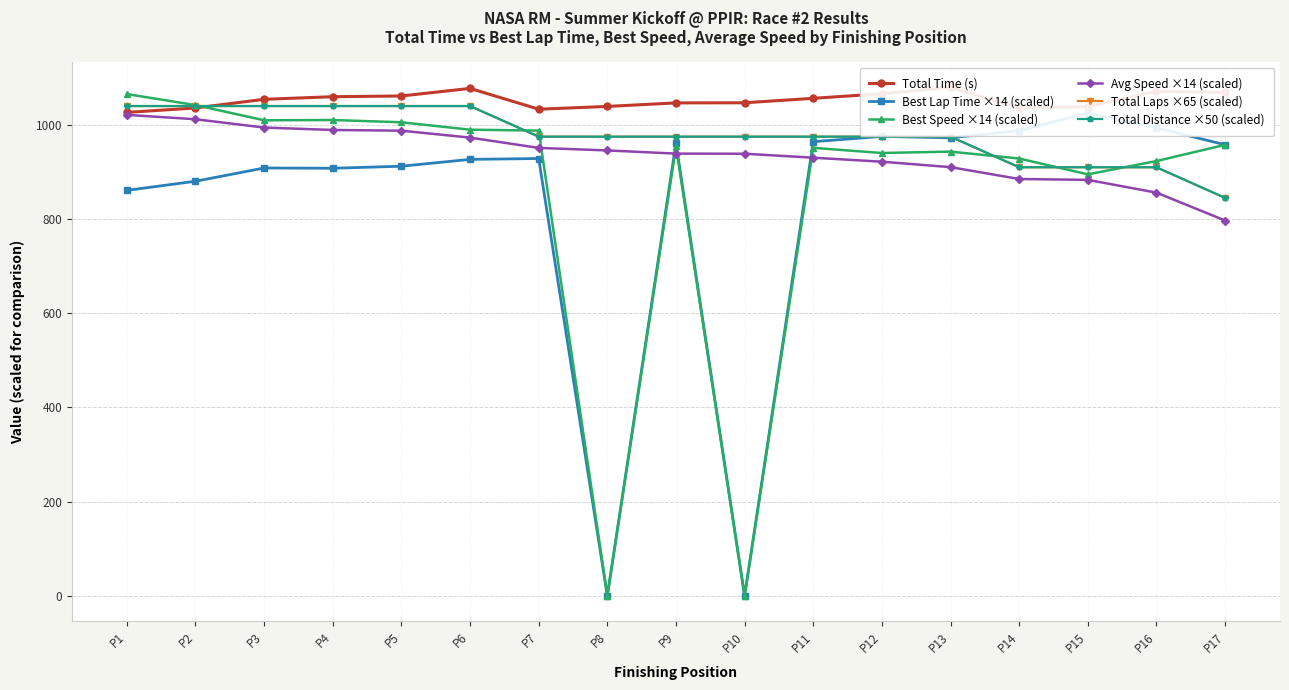

How many values in the Avg Speed ×14 (scaled) series exceed 938?

10